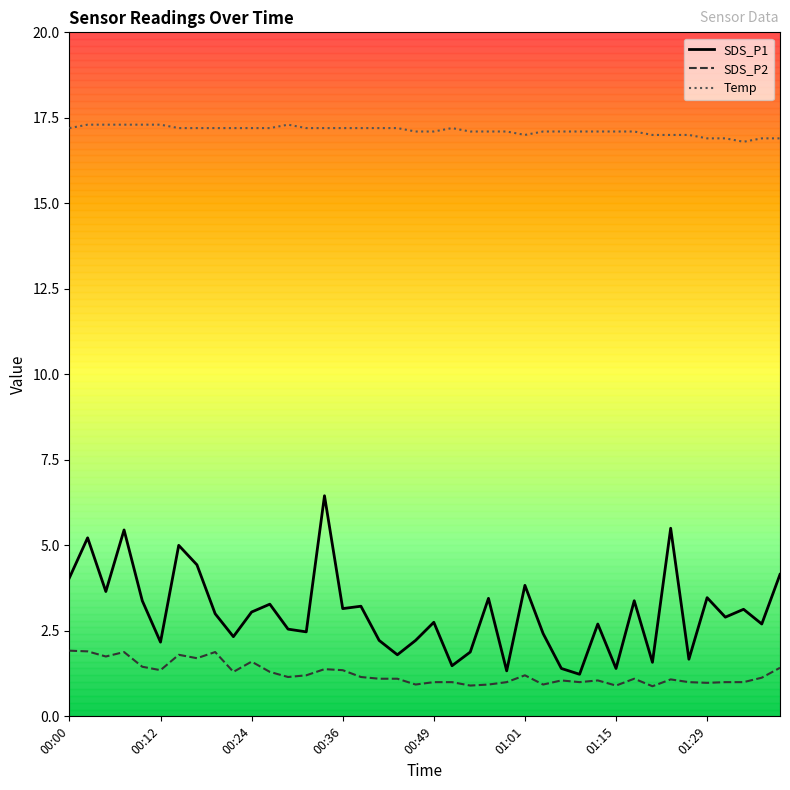

True or false: Temp and SDS_P1 cross at least once.

False